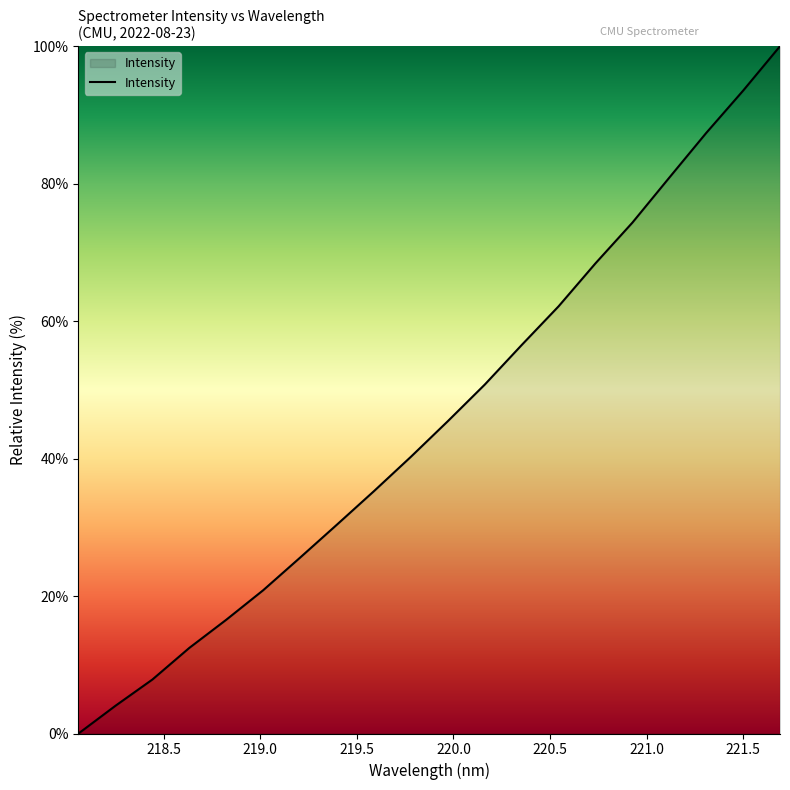

What is the greatest value displayed?

100.0